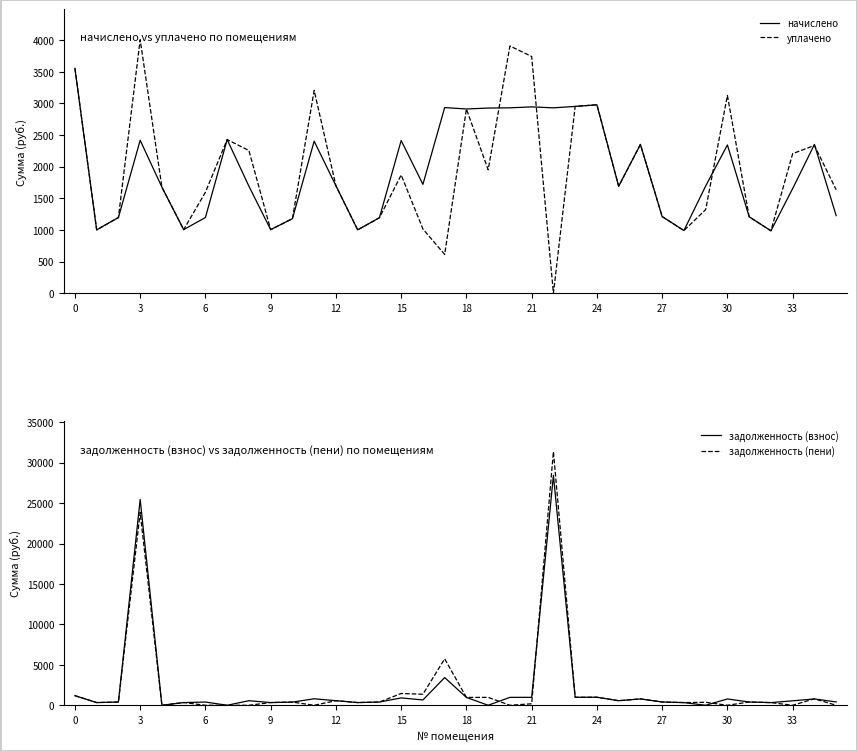

At 24, list the series in order from smallest to largest.

задолженность (пени), задолженность (взнос), начислено, уплачено